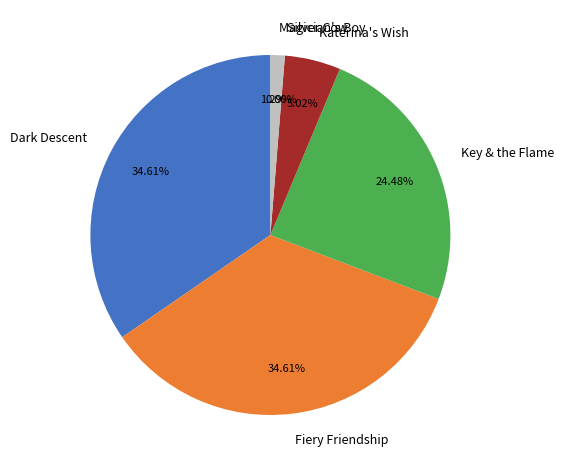

Is there any slice that represents more than half of the pie?

No